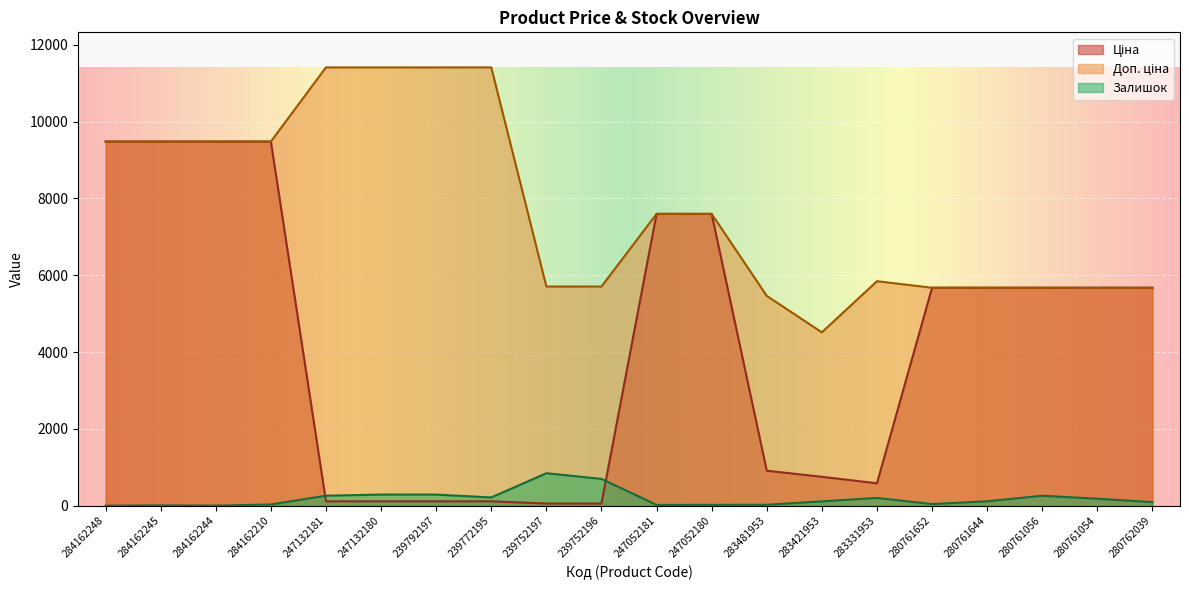

The Залишок series shows 8.0 at 284162245. True or false?

True